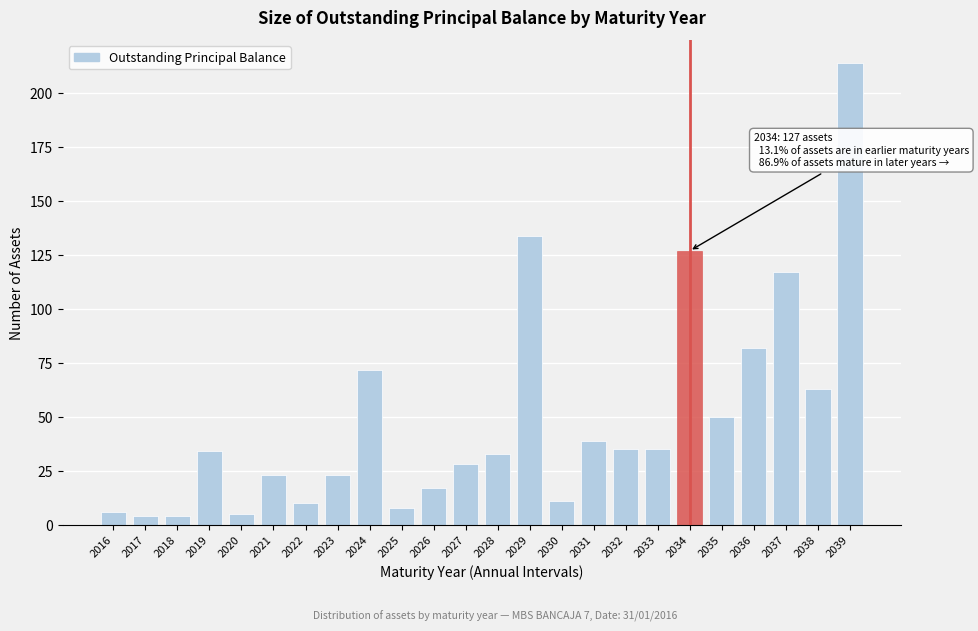

Reading left to right, extract all data points from this chart.

2016=6	2017=4	2018=4	2019=34	2020=5	2021=23	2022=10	2023=23	2024=72	2025=8	2026=17	2027=28	2028=33	2029=134	2030=11	2031=39	2032=35	2033=35	2034=127	2035=50	2036=82	2037=117	2038=63	2039=214